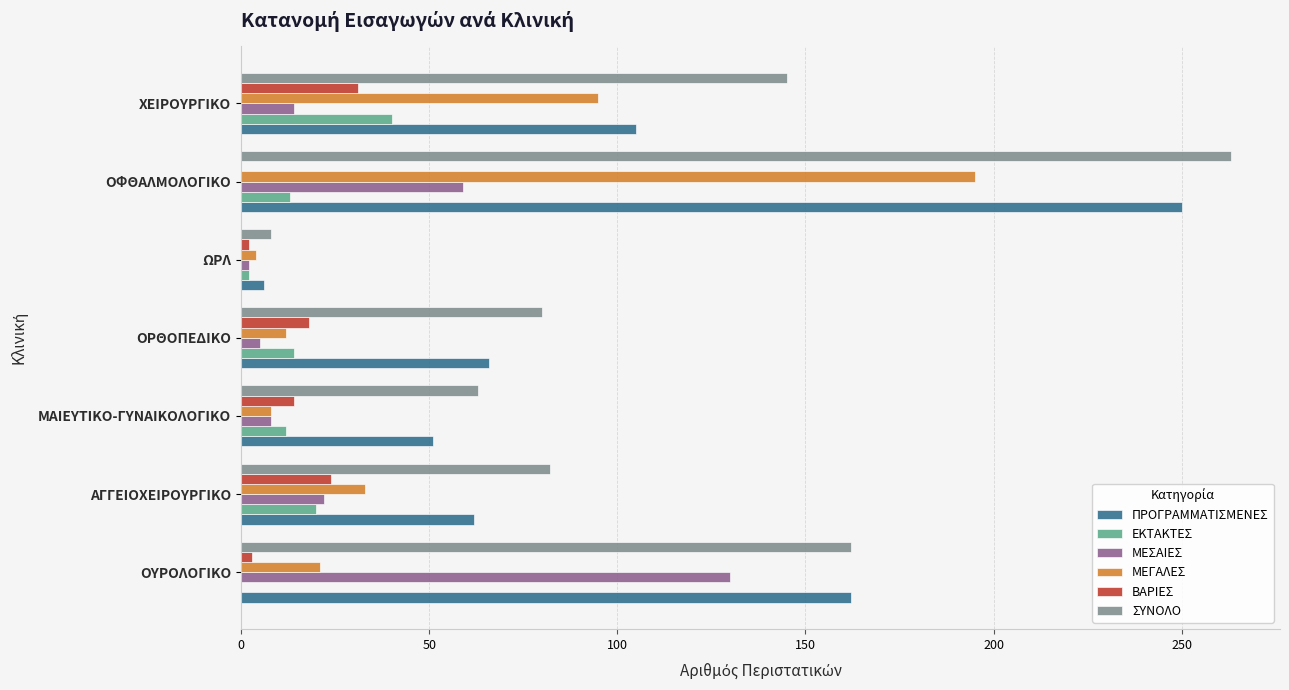

At which category is the sum across all series the highest?

ΟΦΘΑΛΜΟΛΟΓΙΚΟ